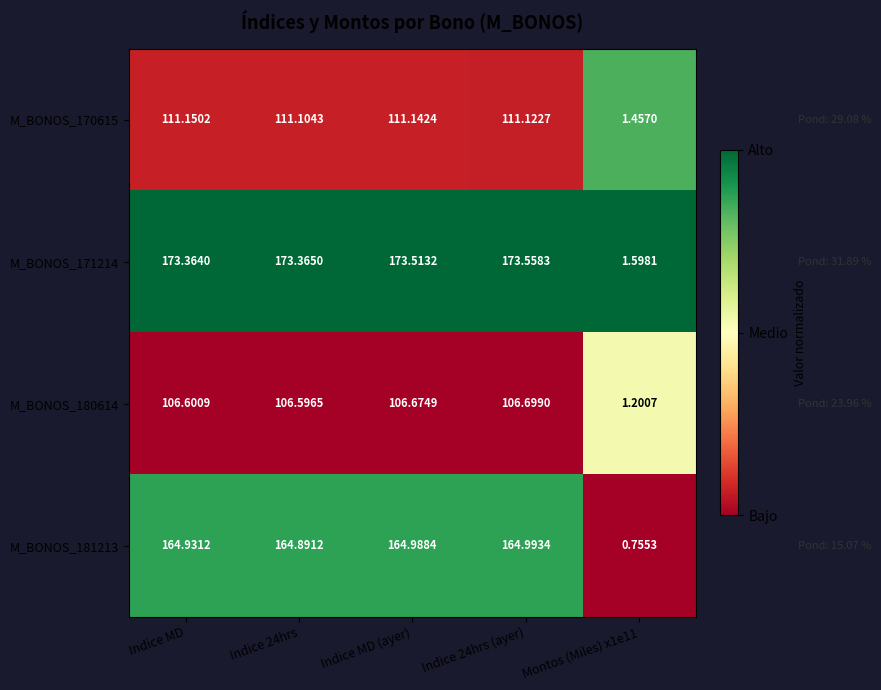

How many values in the M_BONOS_170615 series are below 111?

1